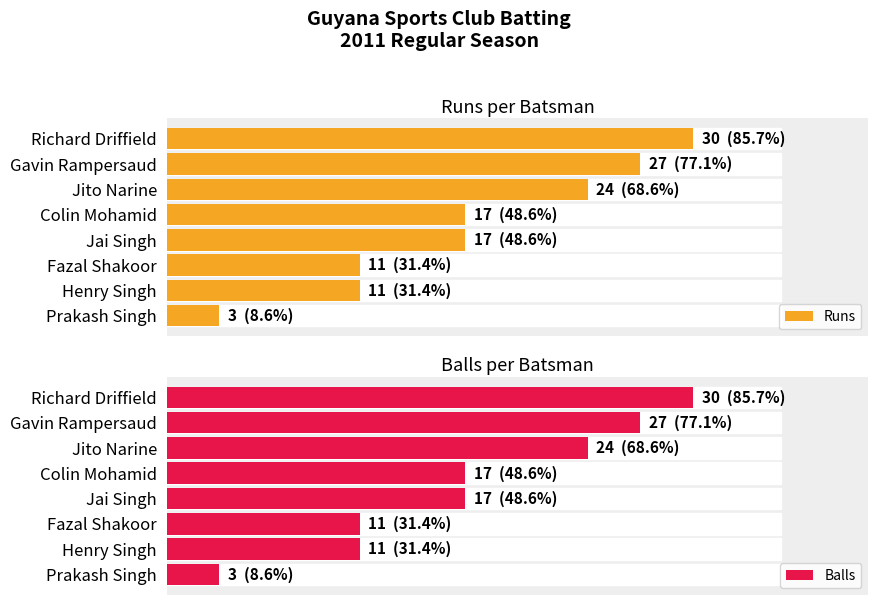

Are the bars horizontal?

Yes